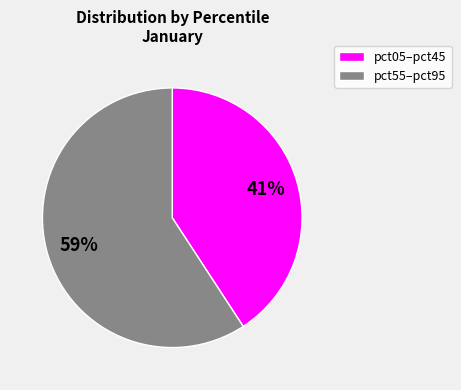

To the nearest percent, what is the difference between the largest and smallest slice percentages?

18%